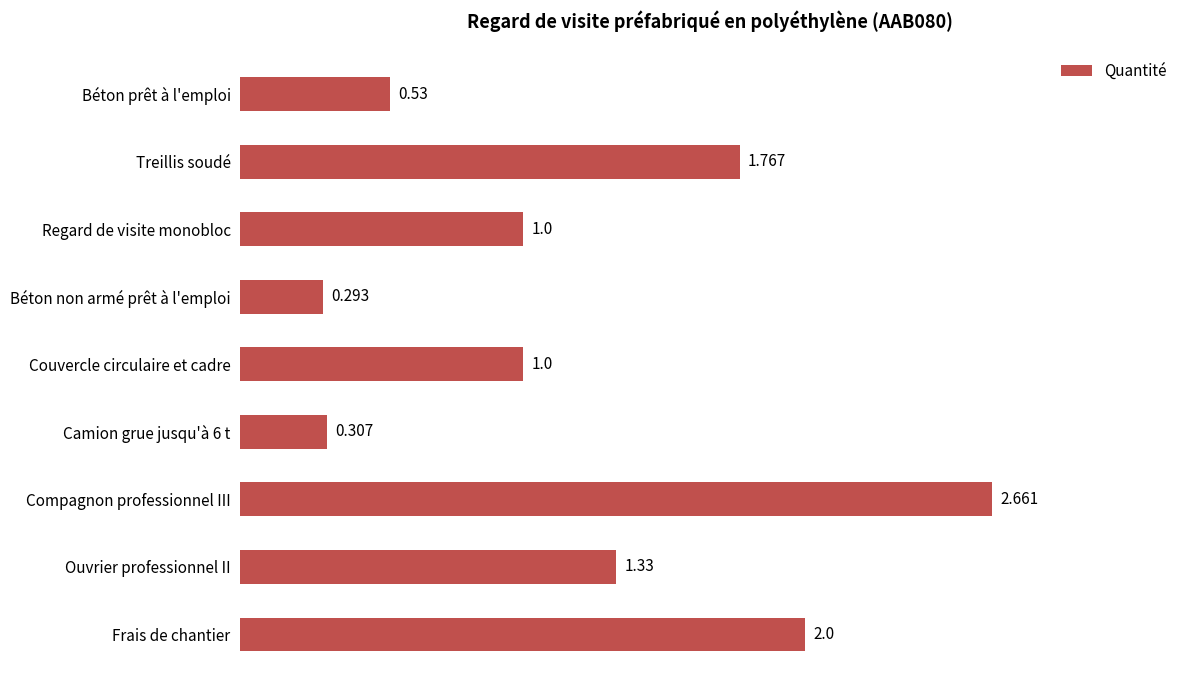

What is the label of the 3rd bar from the bottom?

Compagnon professionnel III